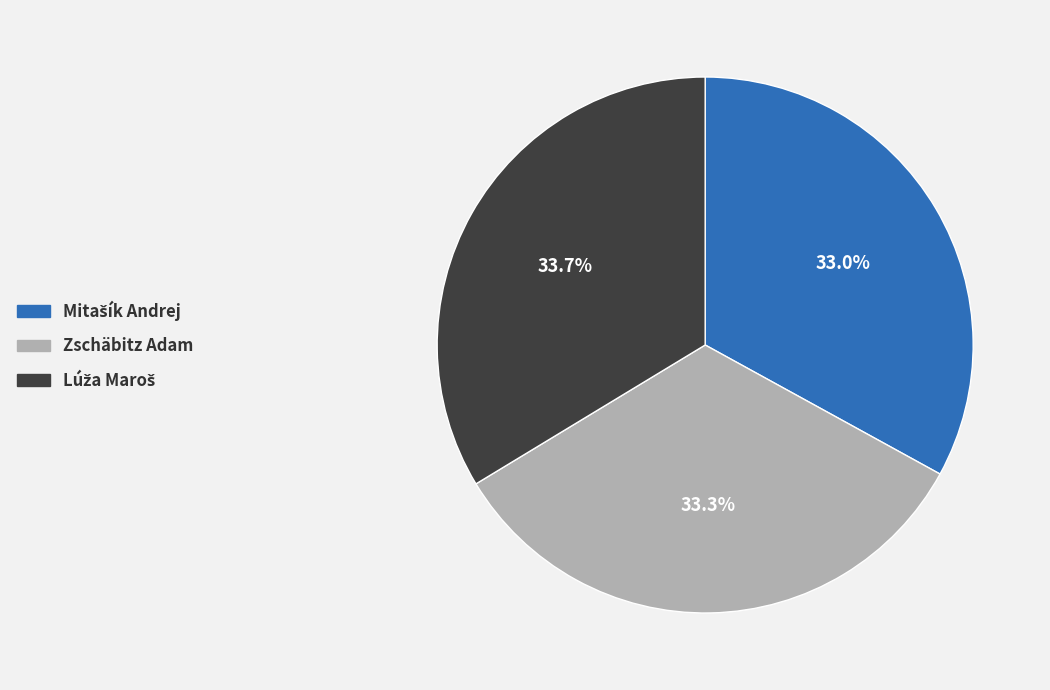

Is there any slice that represents more than half of the pie?

No